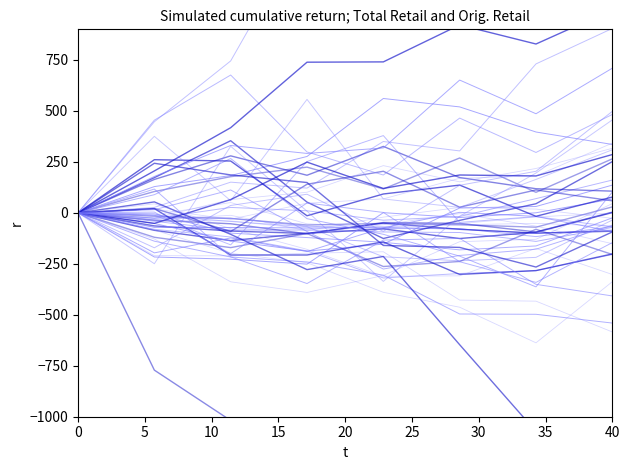

True or false: Total Orig. Retail and Orig. Retail intersect in this chart.

True